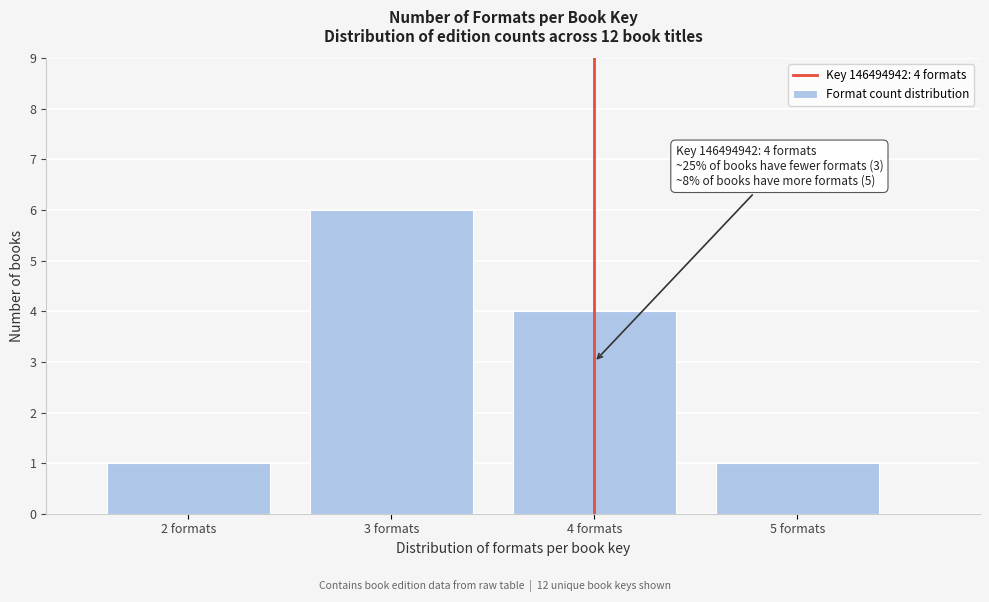

Reading left to right, list all the values displayed in this chart.

1	6	4	1